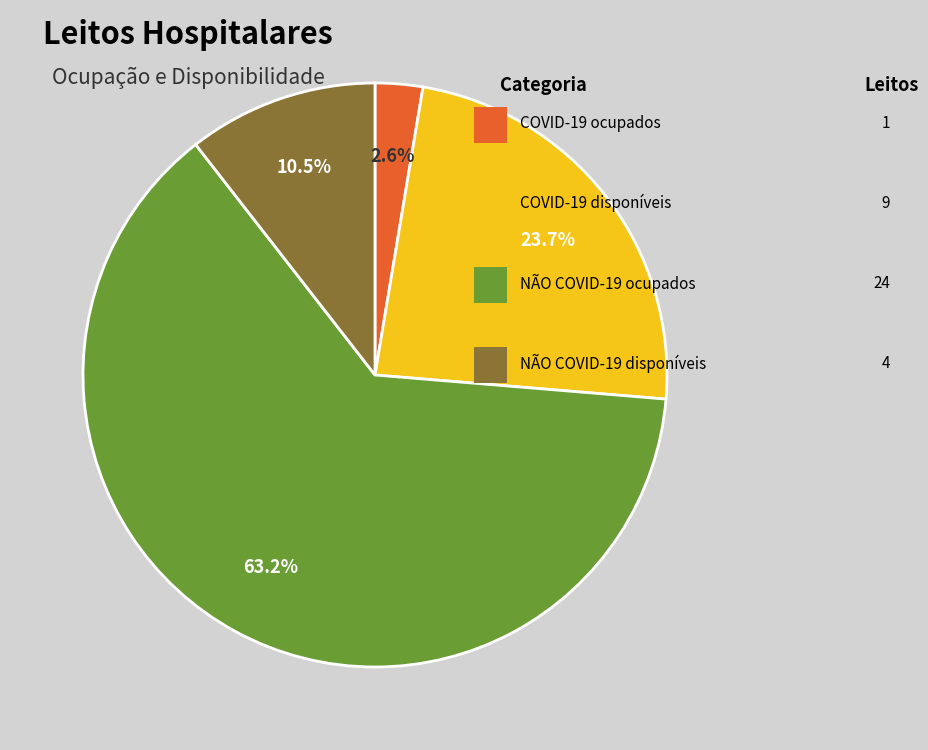

Is there any slice that represents more than half of the pie?

Yes